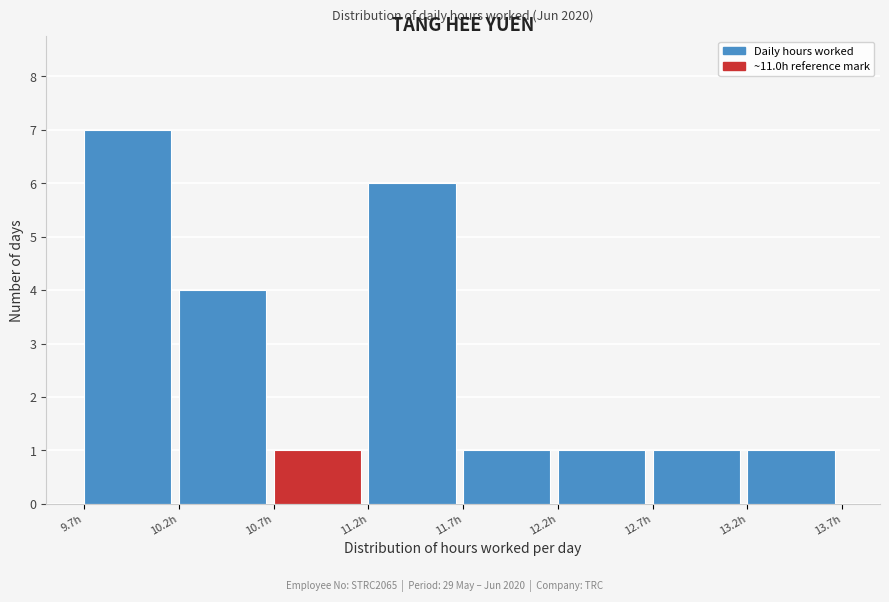

Which range on the x-axis has the tallest bar?

9.73 to 10.23